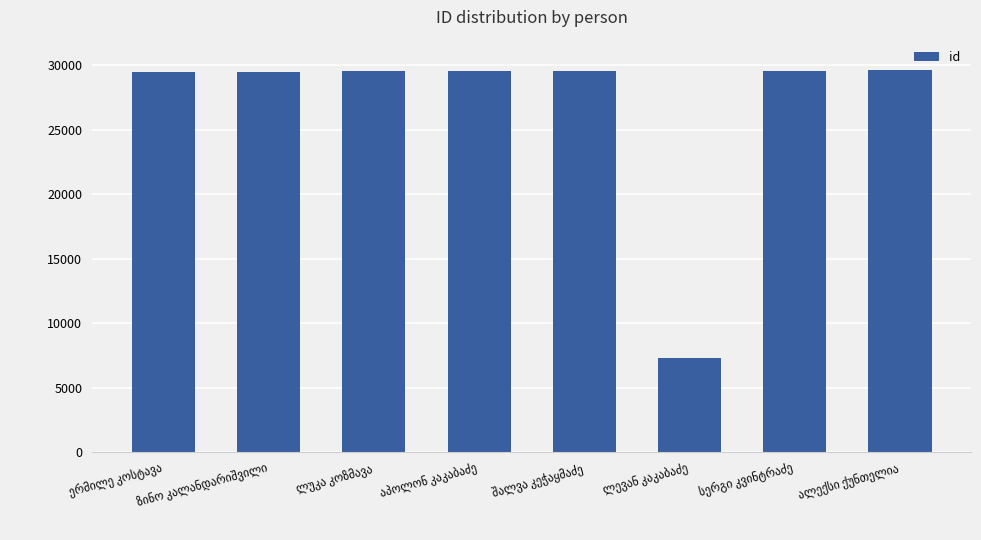

What is the value of the 7th bar from the left?

29588